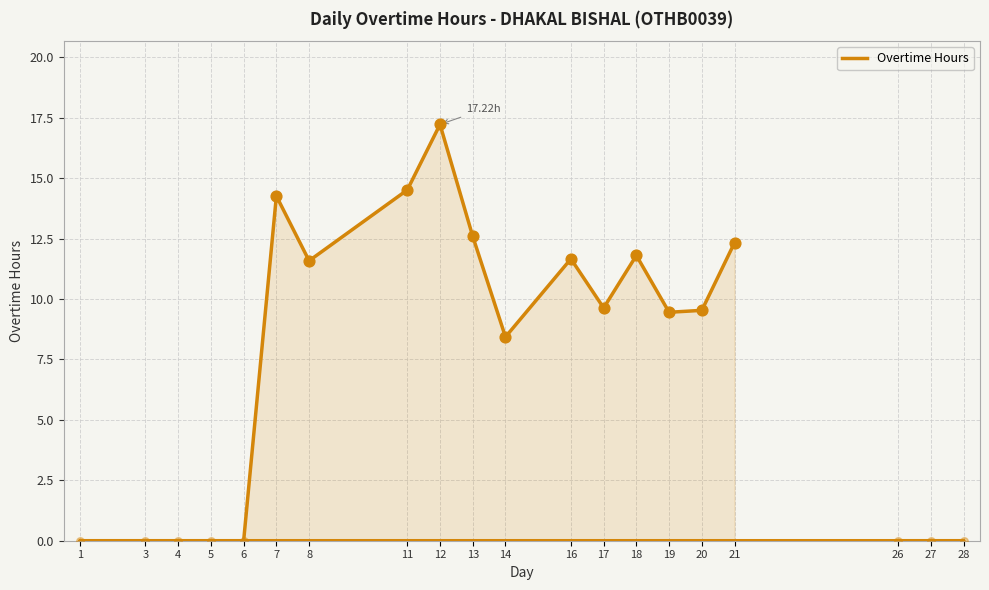

Between 4 and 19, which is larger?

19